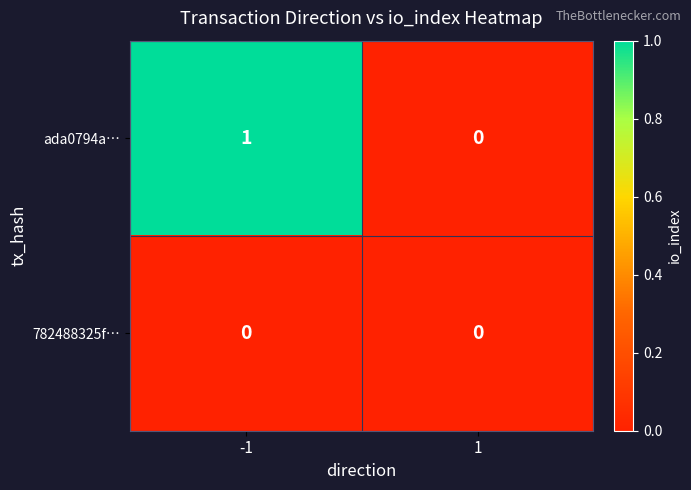

Which series has the largest total across all categories?

ada0794a…